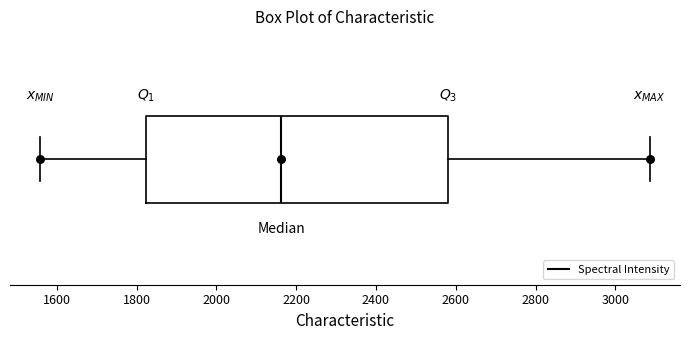

Read this box plot against the x-axis: the position of the median line, the range covered by the box, and the ends of both whiskers. The values are not printed on the chart, so give them approximately, as read against the axis.

median 2160, box 1820 to 2580, whiskers 1560 to 3080